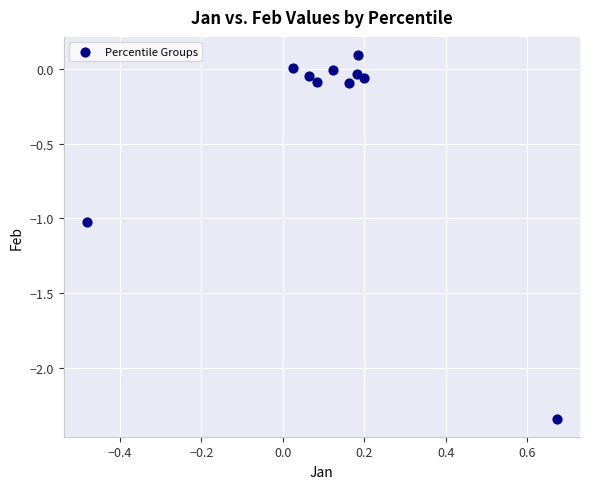

What is the range of X values (max minus min)?

1.2